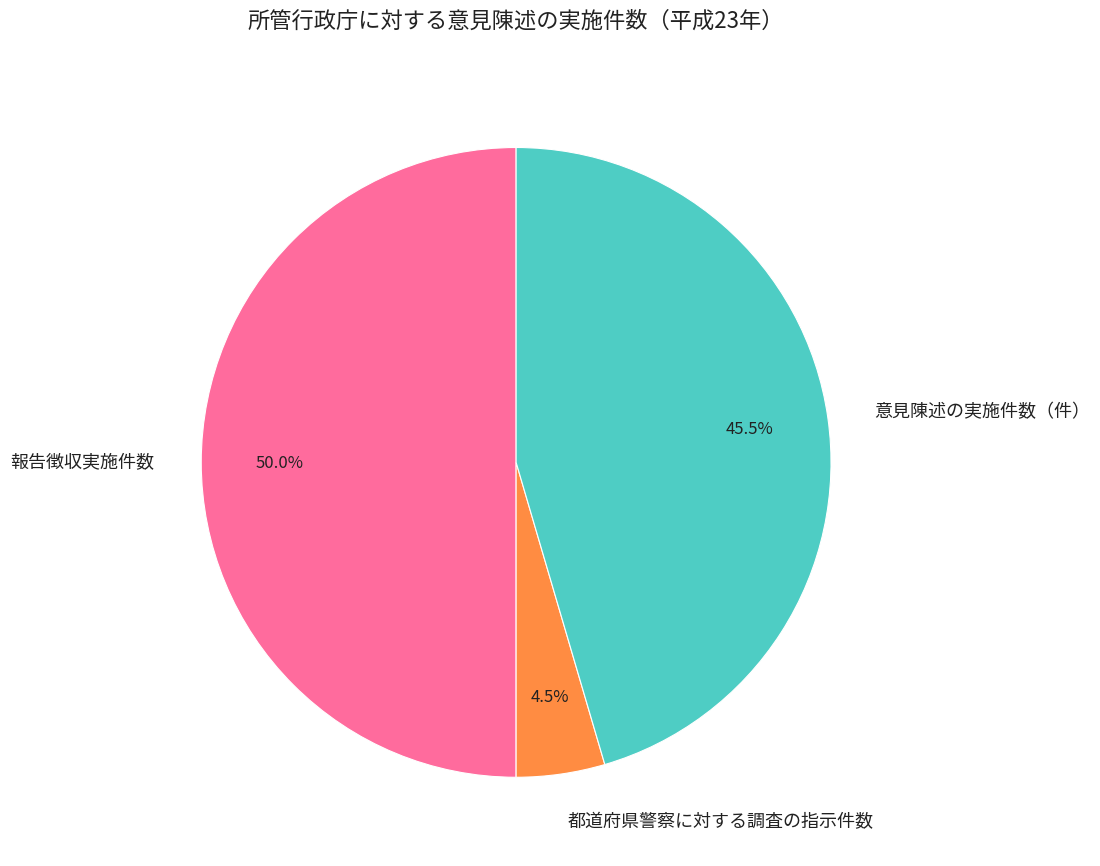

Which category has the biggest portion of the pie?

報告徴収実施件数